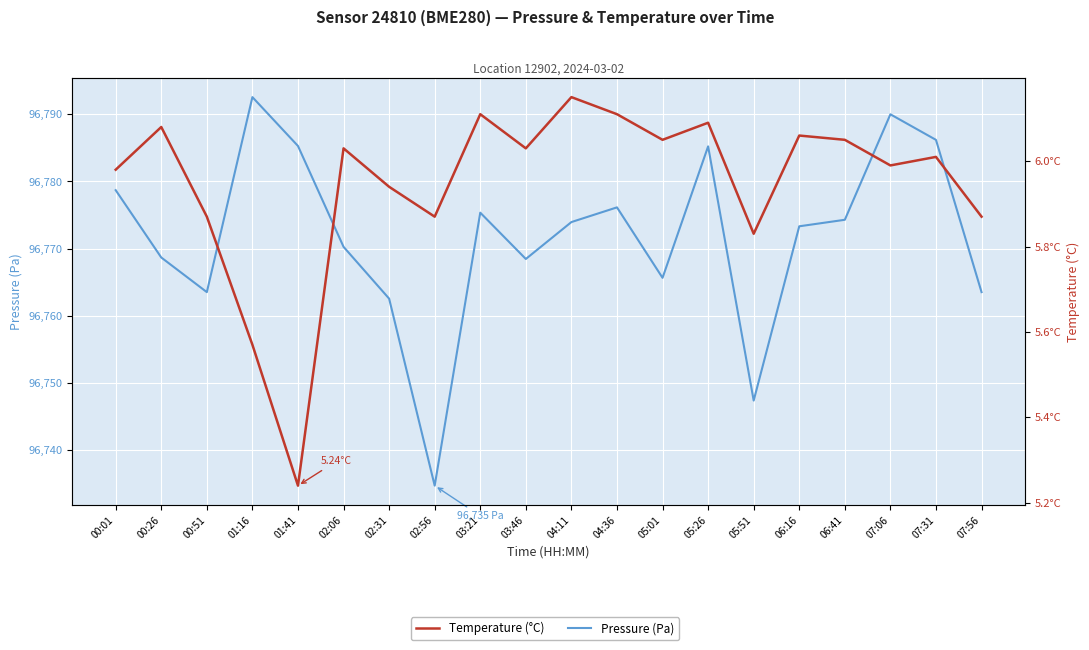

Where is Temperature (°C) nearest to the value 5?

01:41